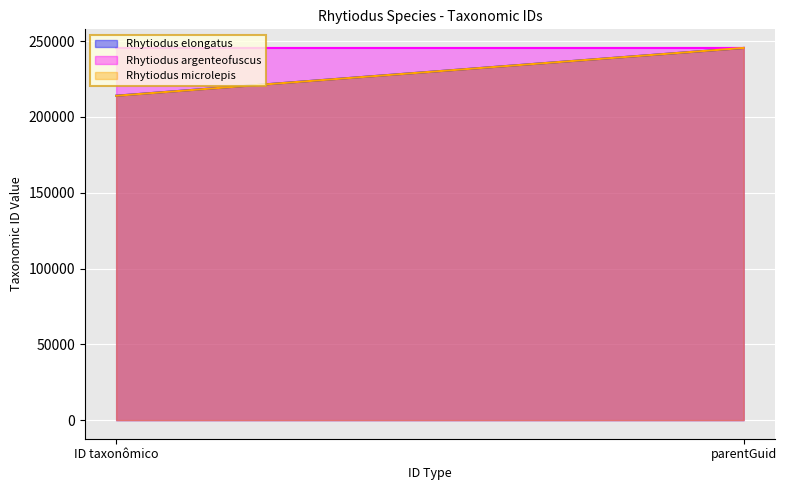

Reading right to left, what are all the values shown in this chart?

Rhytiodus elongatus: parentGuid=245489	ID taxonômico=213977
Rhytiodus argenteofuscus: parentGuid=245489	ID taxonômico=245469
Rhytiodus microlepis: parentGuid=245489	ID taxonômico=213938